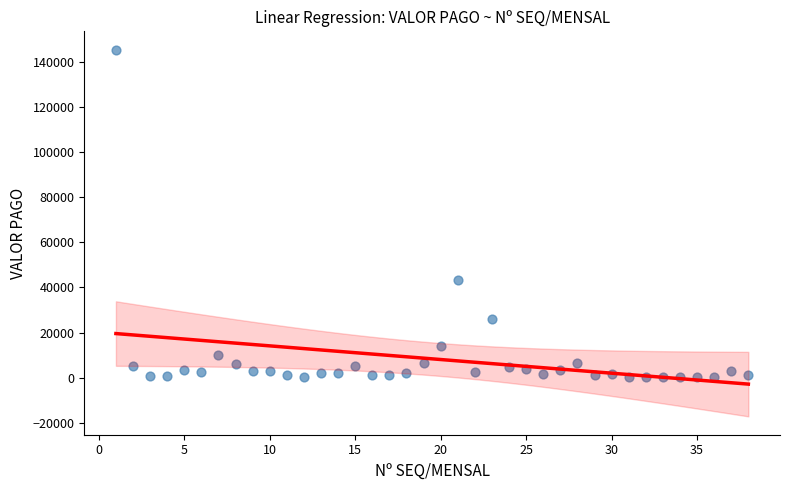

What Y value in the scatter plot is closest to 72748?

43482.8